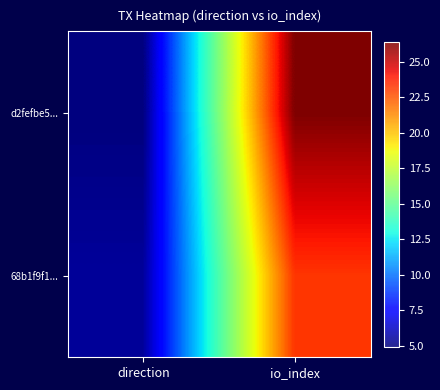

Which has a higher value, io_index or direction?

io_index